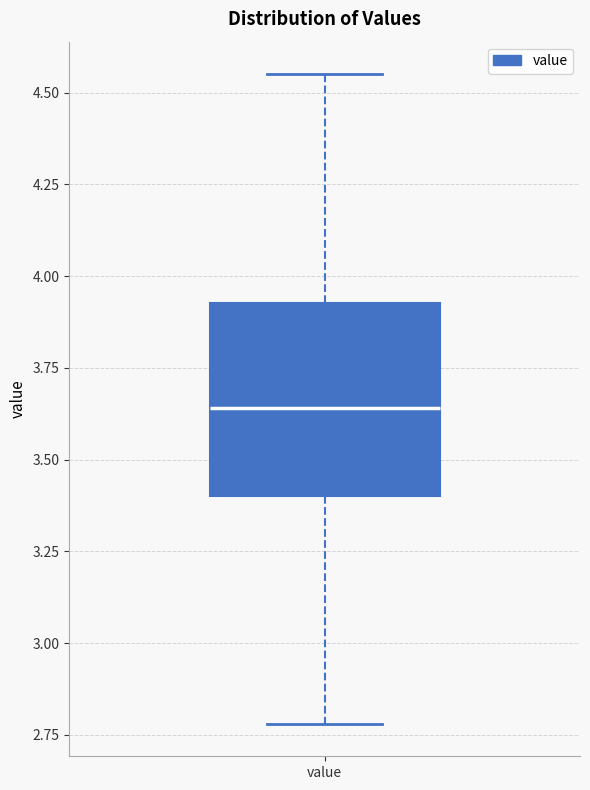

Read this box plot against the y-axis: the position of the median line, the range covered by the box, and the ends of both whiskers. The values are not printed on the chart, so give them approximately, as read against the axis.

median 3.65, box 3.40 to 3.95, whiskers 2.80 to 4.55